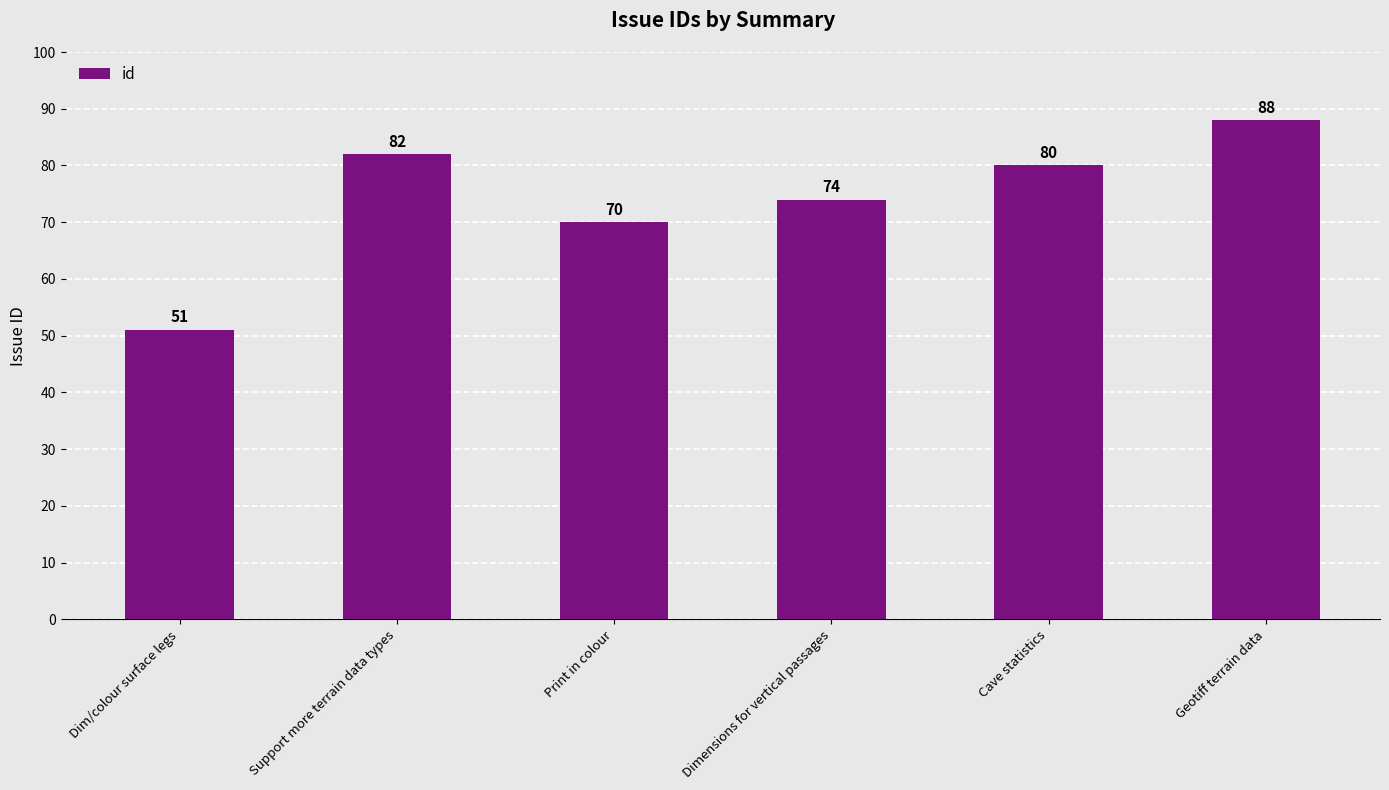

Read the value at Cave statistics.

80